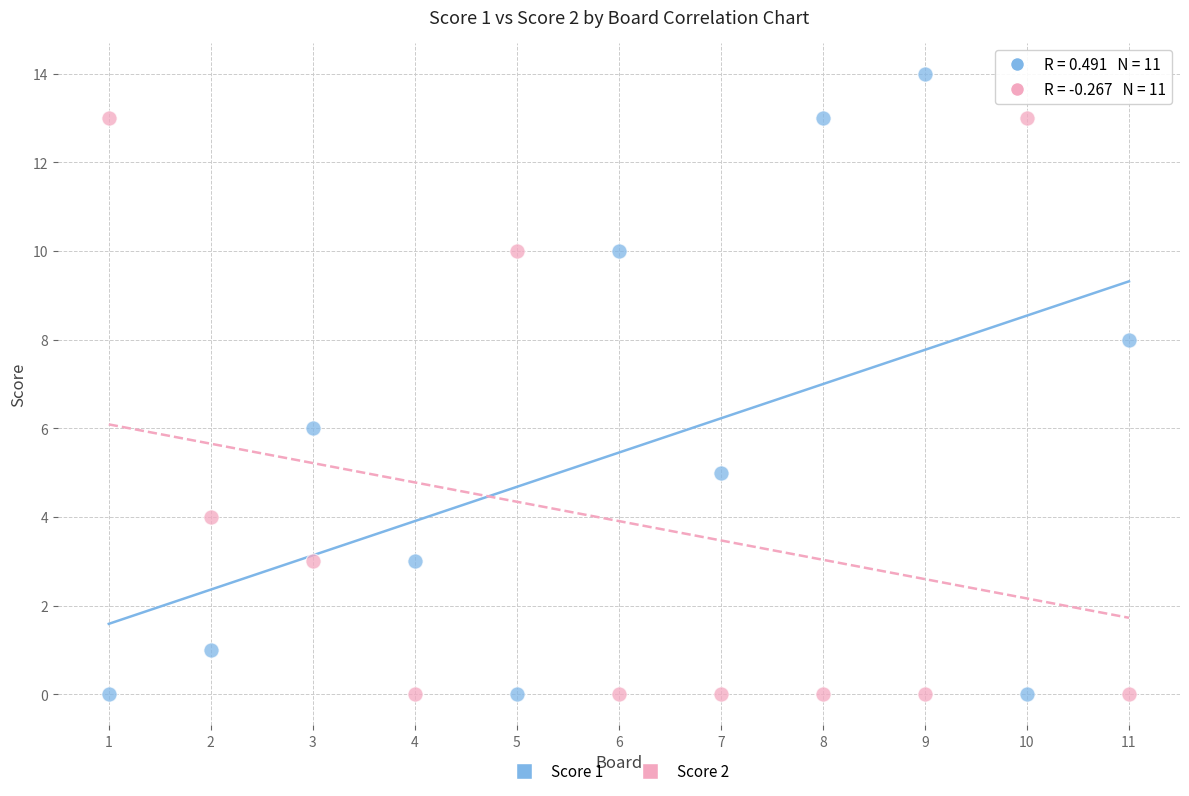

Across all data points, what is the range of Y values (max minus min)?

14